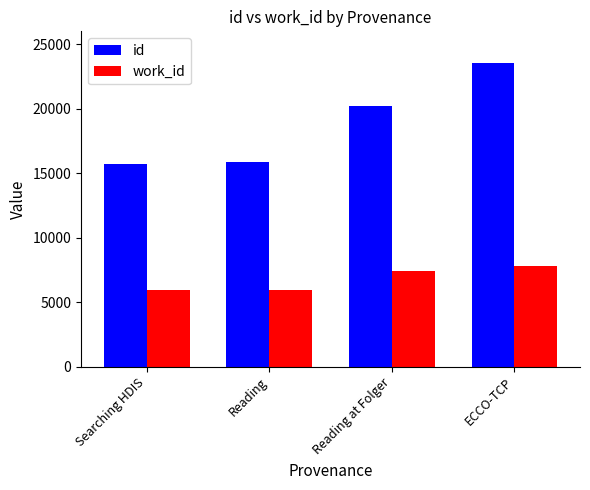

At Reading at Folger, list the series in order from smallest to largest.

work_id, id